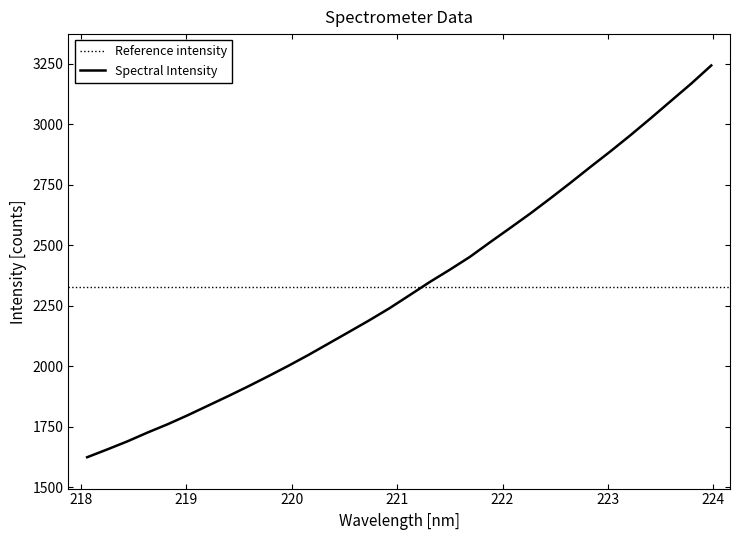

What is the label of the 27th point from the right?

219.0156